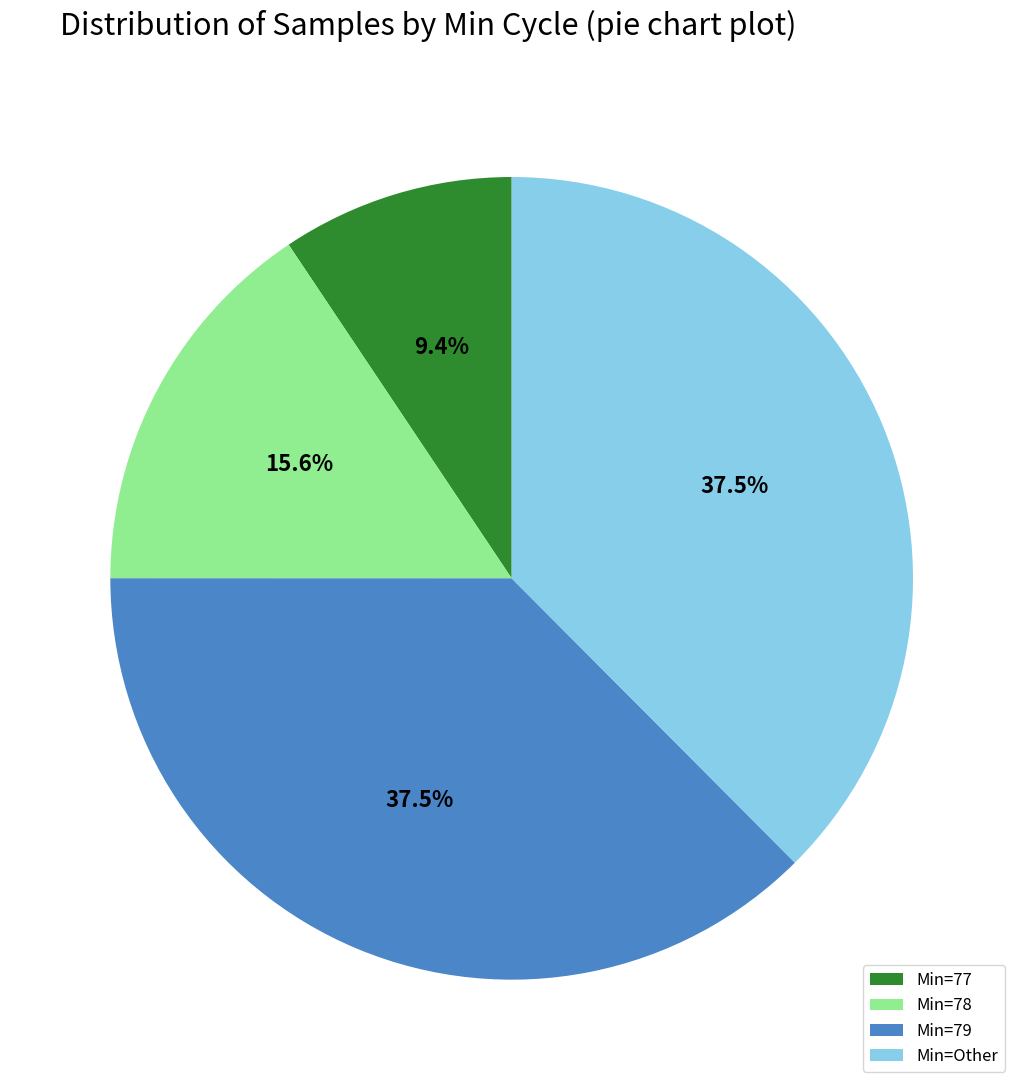

What is the total percentage of Min=77 and Min=Other?

46.9%